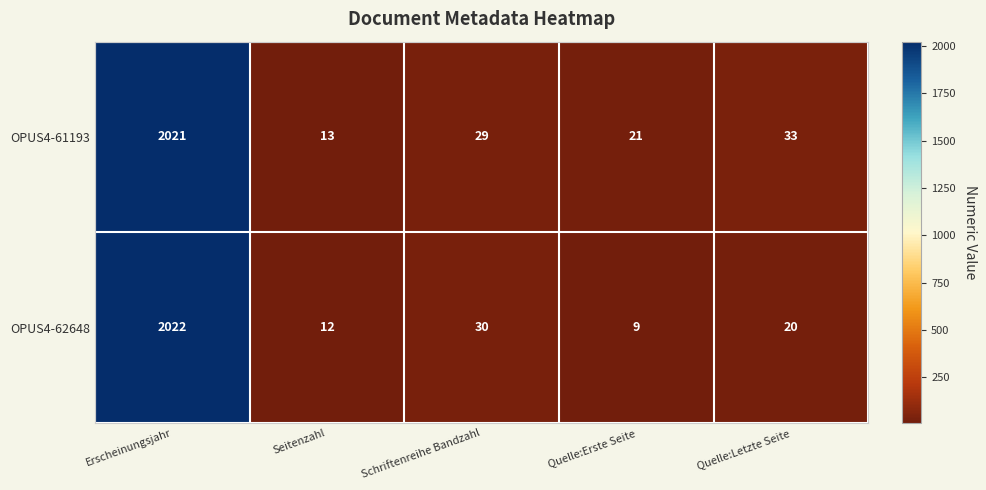

Count the number of data series in this chart.

2